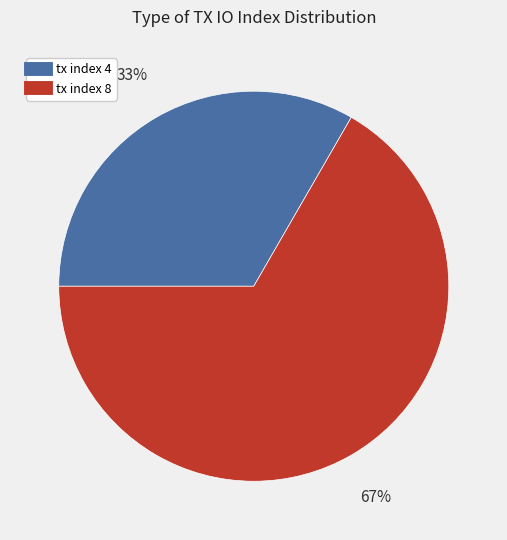

Rank the categories by value from highest to lowest.

tx index 8, tx index 4